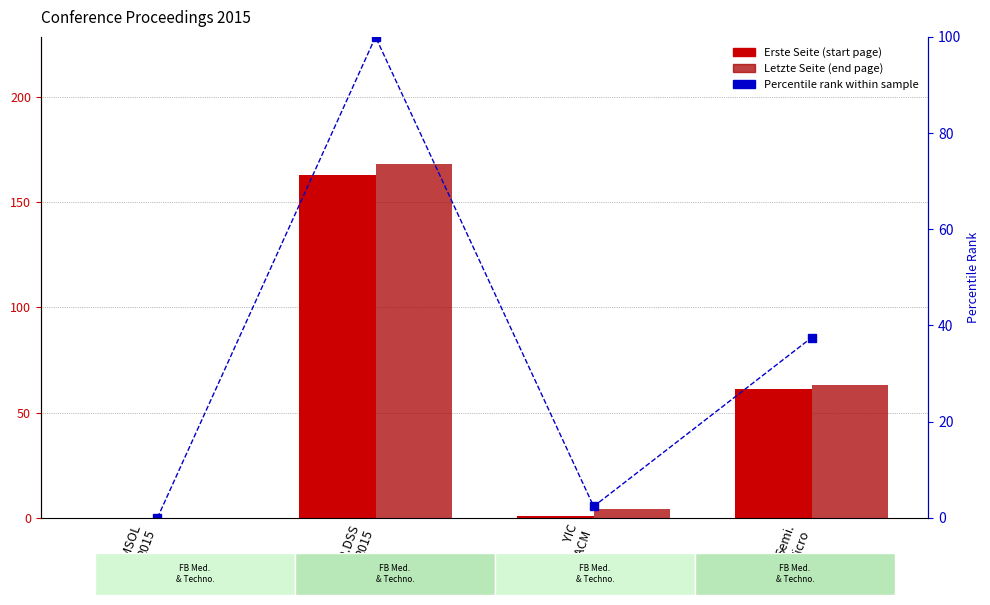

Which series has the largest total across all categories?

Letzte Seite